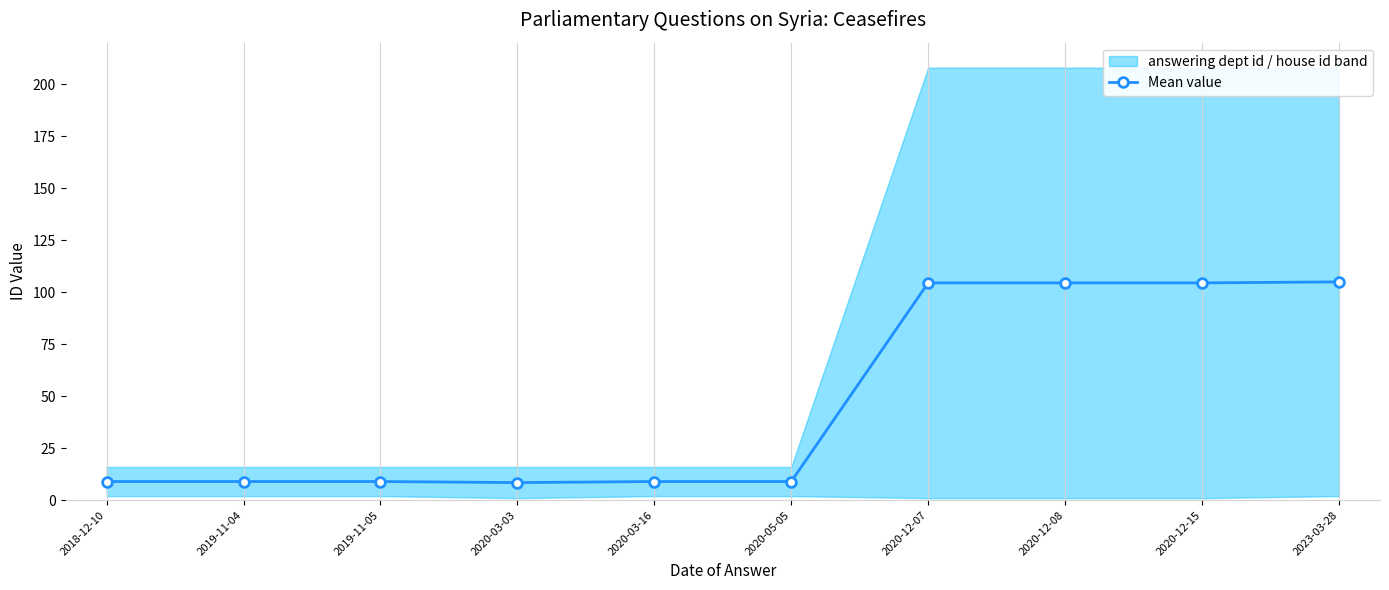

At which category does the chart reach its peak across all series?

2023-03-28